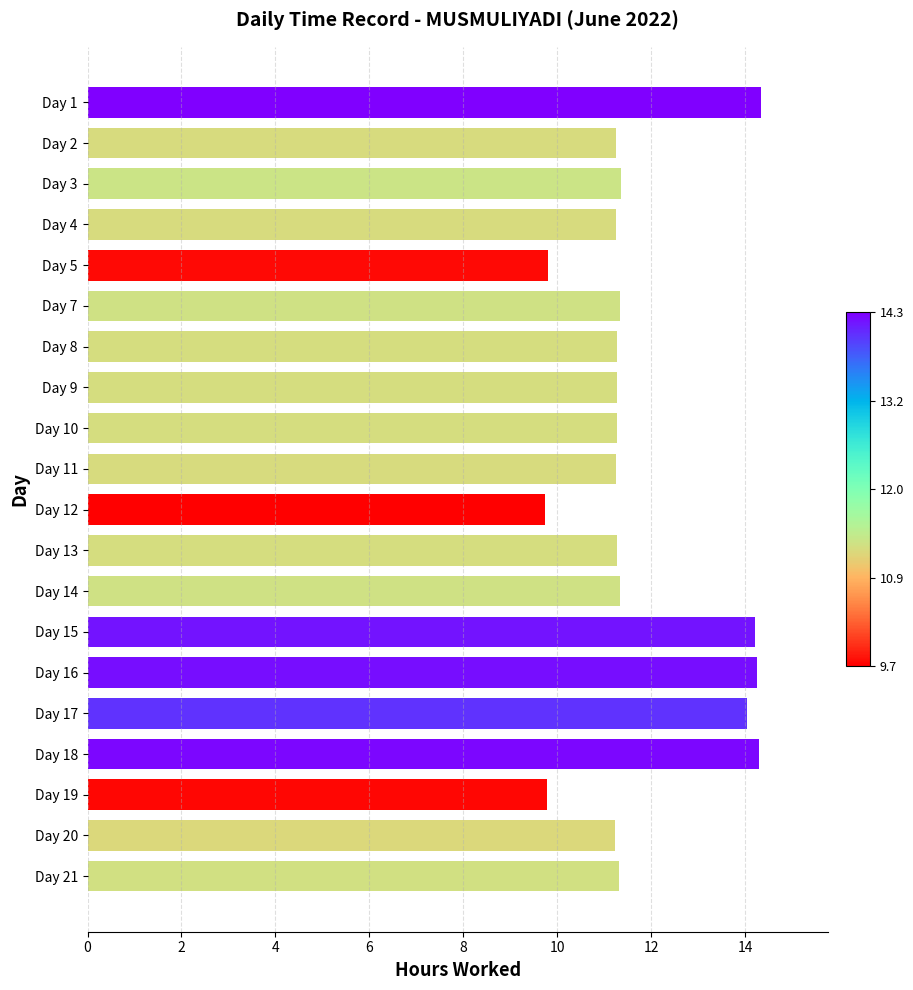

The chart shows a value of 11.3 at Day 8. True or false?

True